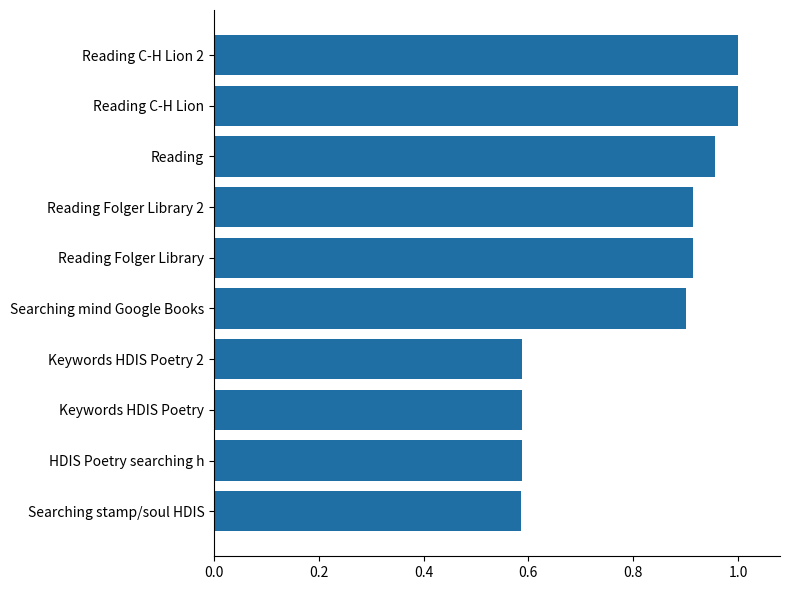

What is the average value?

0.8